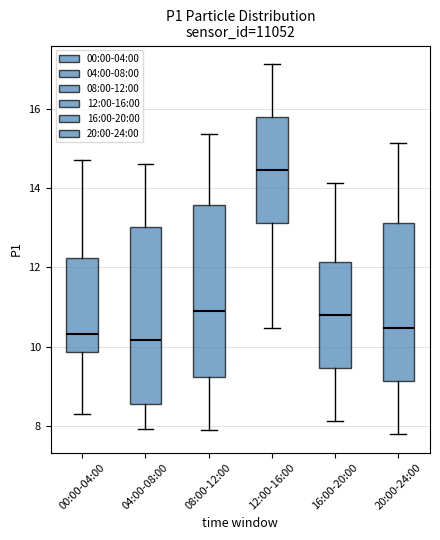

Reading left to right, transcribe this box plot: for each box, give where its median line is, the range the box spans, and where its two whiskers end, as read against the y-axis. The values are not printed on the chart, so give them approximately, as read against the axis.

00:00-04:00: median 10.4, box 9.8 to 12.2, whiskers 8.4 to 14.8
04:00-08:00: median 10.2, box 8.6 to 13.0, whiskers 8.0 to 14.6
08:00-12:00: median 11.0, box 9.2 to 13.6, whiskers 8.0 to 15.4
12:00-16:00: median 14.4, box 13.2 to 15.8, whiskers 10.4 to 17.2
16:00-20:00: median 10.8, box 9.4 to 12.2, whiskers 8.2 to 14.2
20:00-24:00: median 10.4, box 9.2 to 13.2, whiskers 7.8 to 15.2